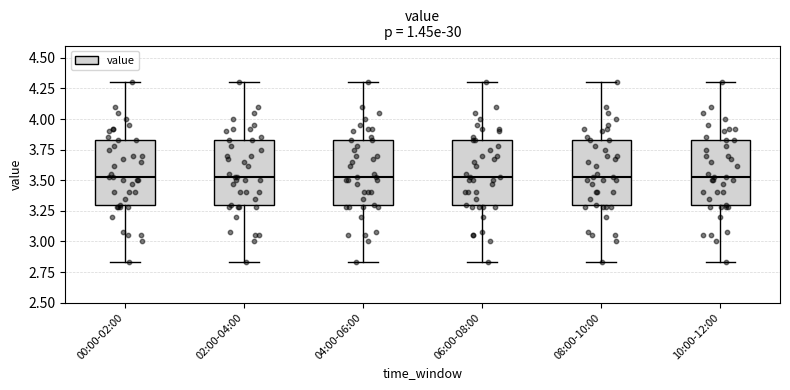

Where is the lower edge of the box for 08:00-10:00 on the y-axis? The values are not printed on the chart, so give them approximately, as read against the axis.

3.30